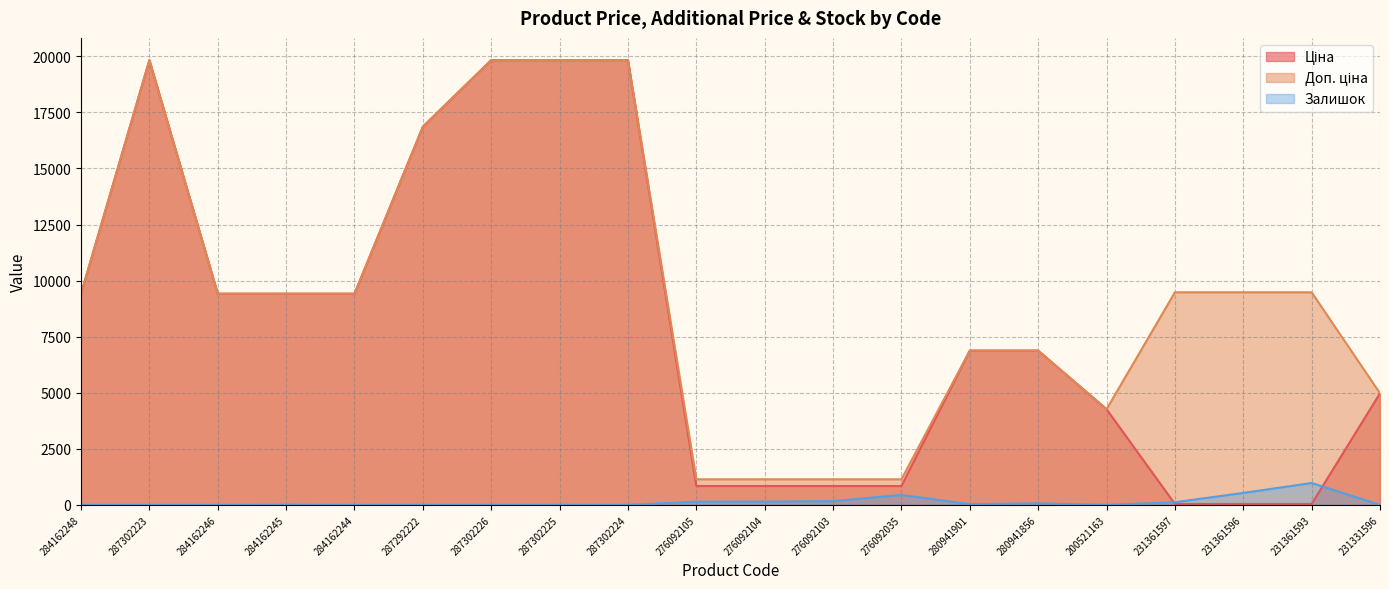

Is the value of Ціна at 287302225 greater than the value of Доп. ціна at 287302226?

No